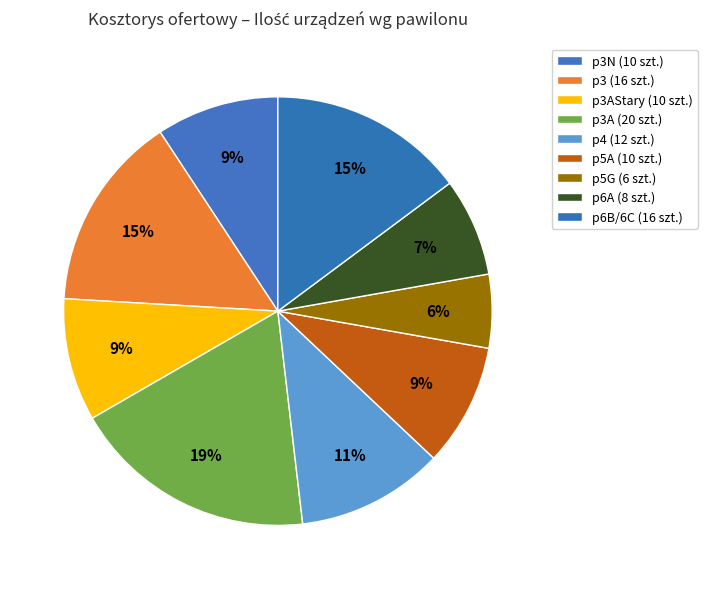

The p6B/6C (16 szt.) slice represents 4% of the pie. True or false?

False